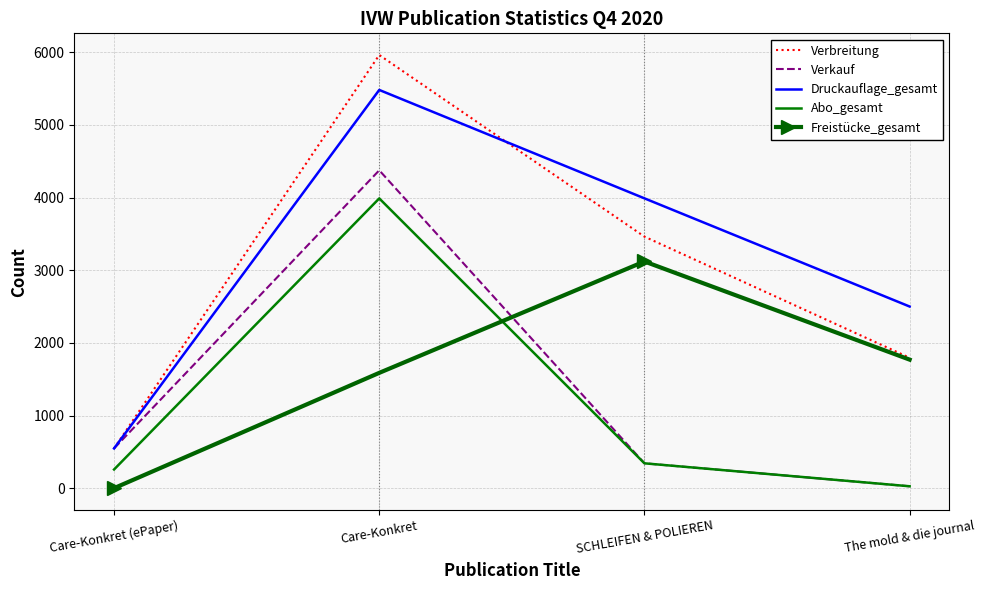

In Verkauf, how many points are higher than both neighbors (excluding endpoints)?

1